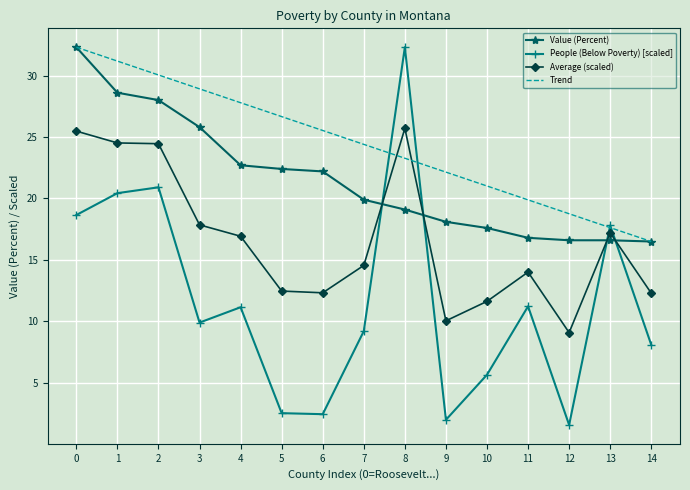

The People (Below Poverty) [scaled] series shows 17.8 at 13. True or false?

True